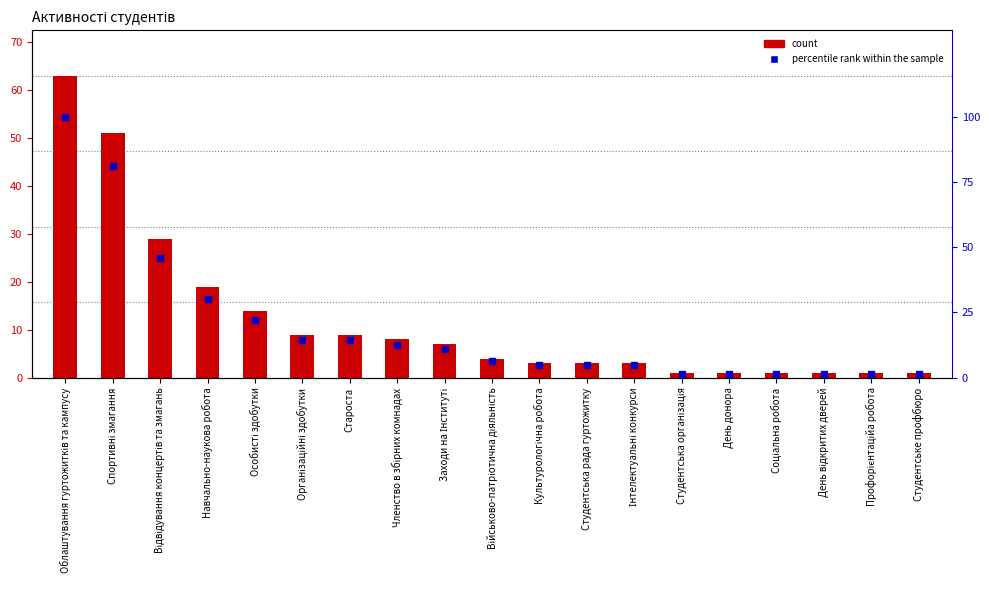

Between День донора and Членство в збірних комнадах, which is larger?

Членство в збірних комнадах